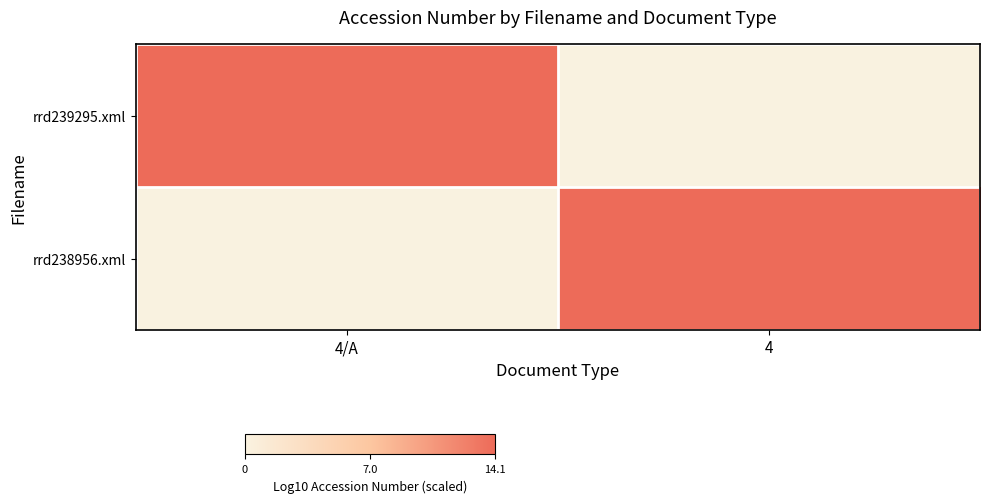

What is the total value across all series at 4/A?

14.1